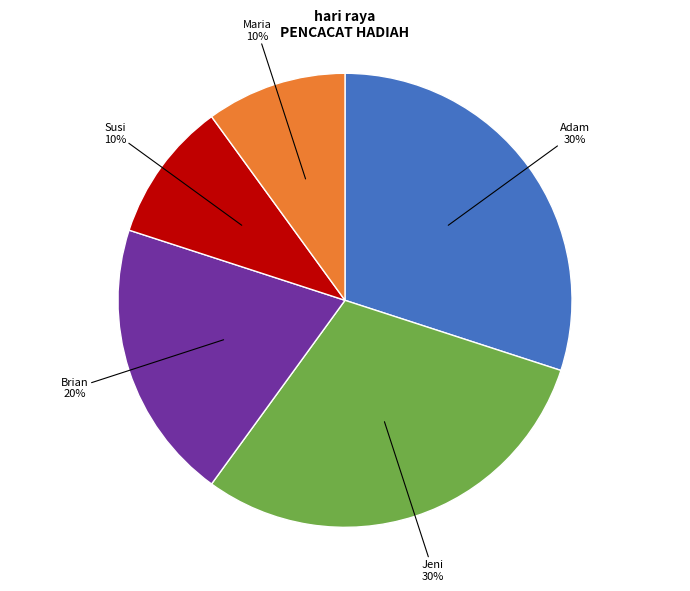

Is there a majority slice in this chart?

No